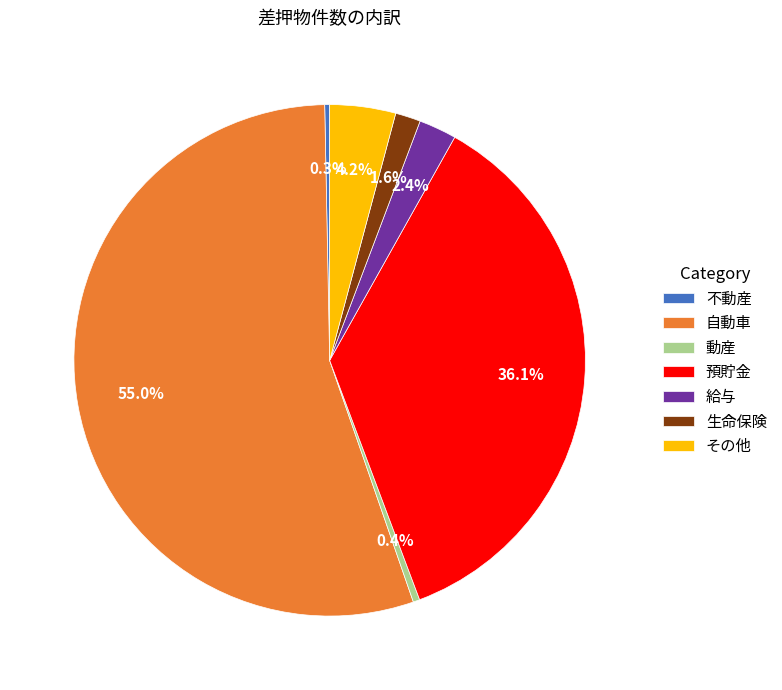

Does any single category account for the majority?

Yes